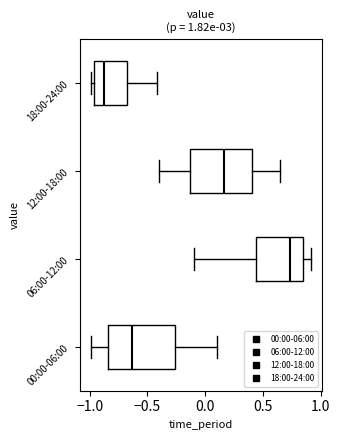

Which box's median line is the furthest to the right?

06:00-12:00